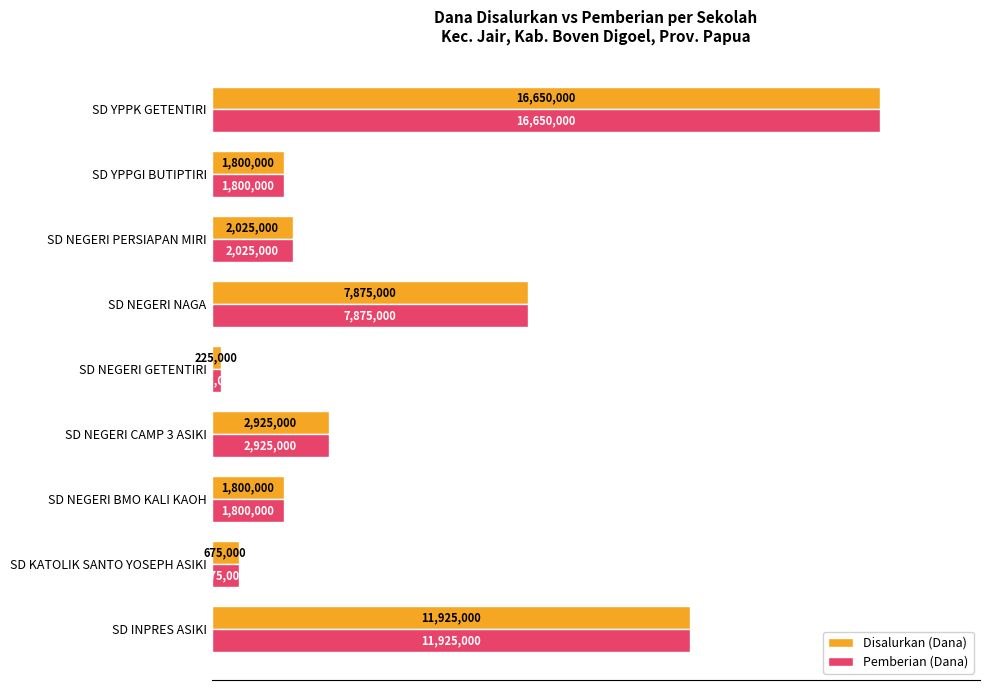

What position from the left is SD YPPK GETENTIRI?

9